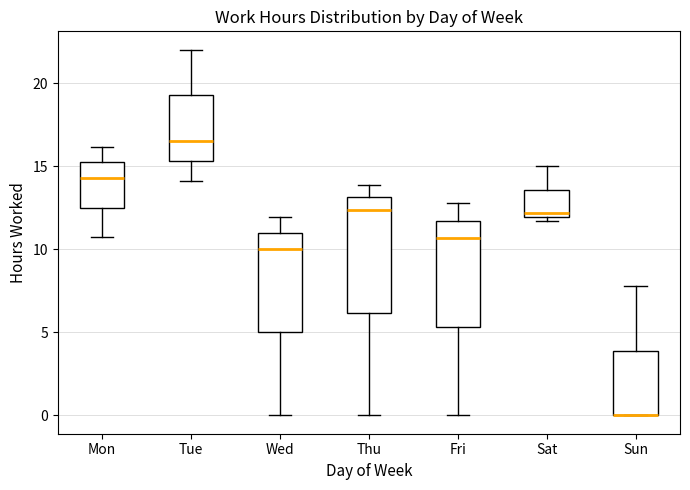

Comparing the boxes themselves (not the whiskers), which one is the tallest?

Thu